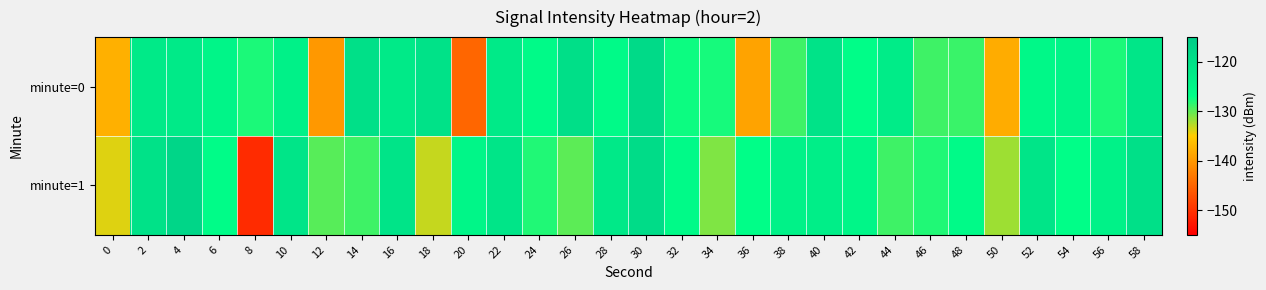

What is the difference between the highest and lowest values at 54?

2.6